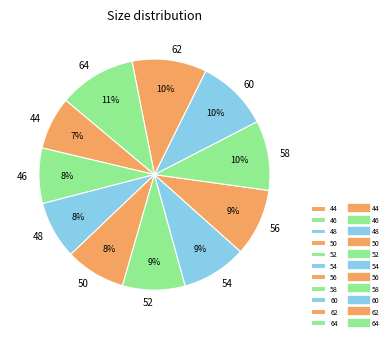

Combined, do 56 and 46 account for over 50%?

No